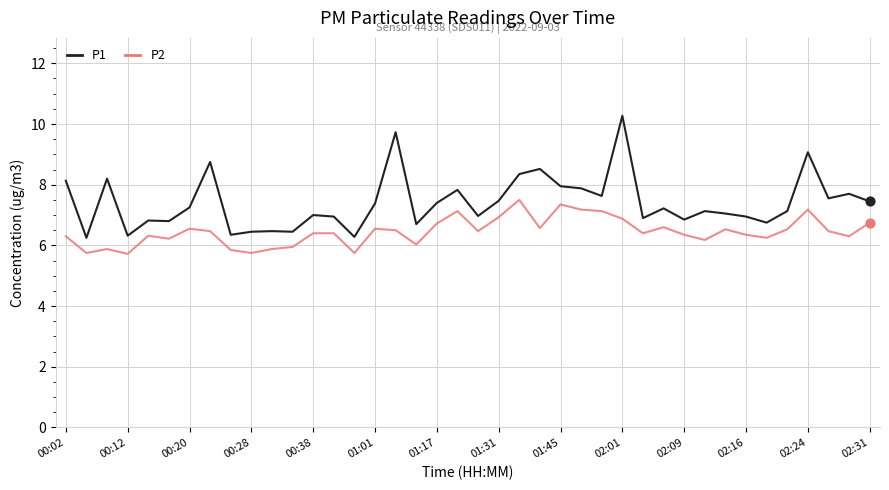

Which series has the largest total across all categories?

P1